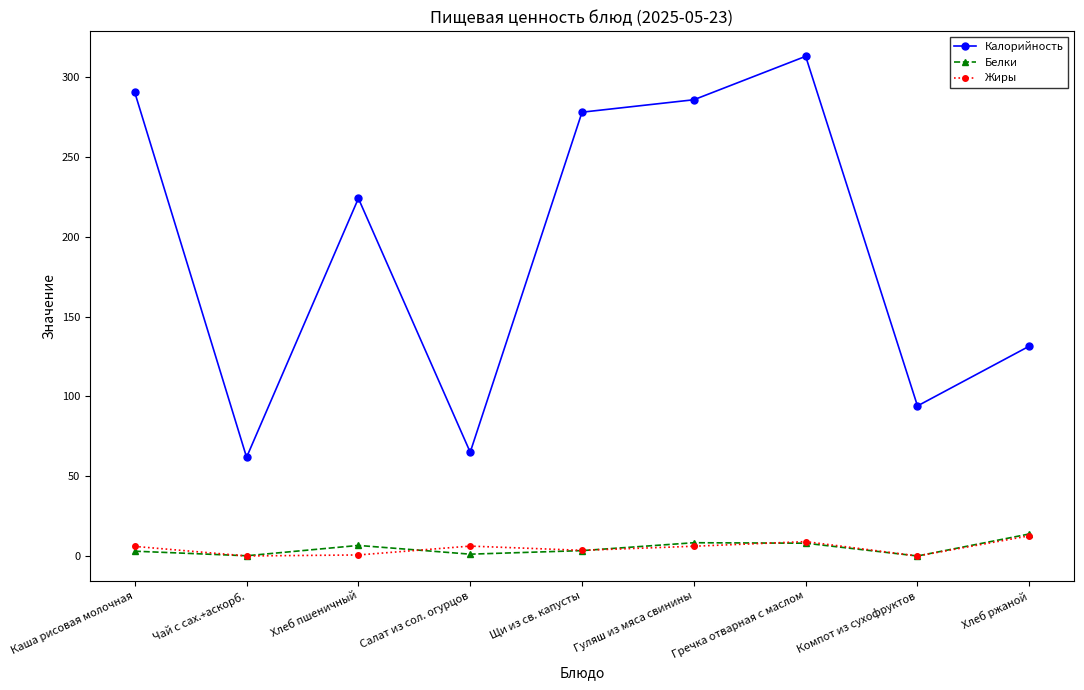

What is the difference between the second highest and second lowest values in the Калорийность series?

225.4